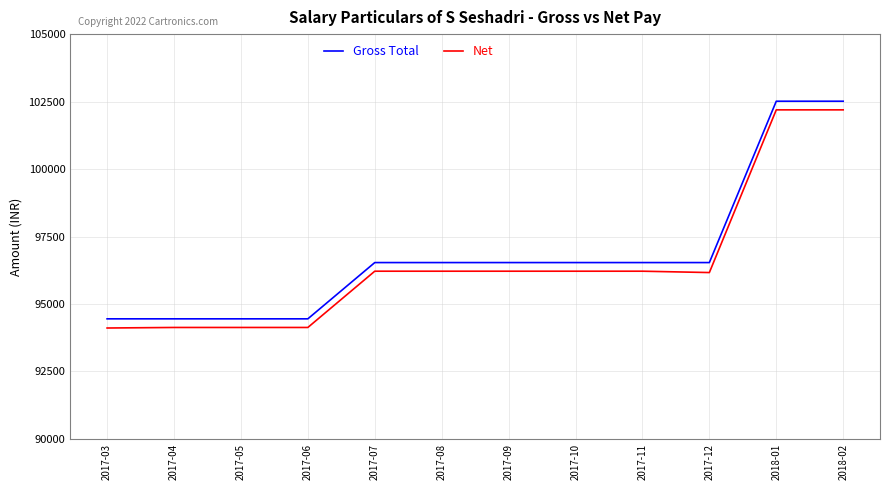

The value of Gross Total at 2017-04 is 162822. True or false?

False